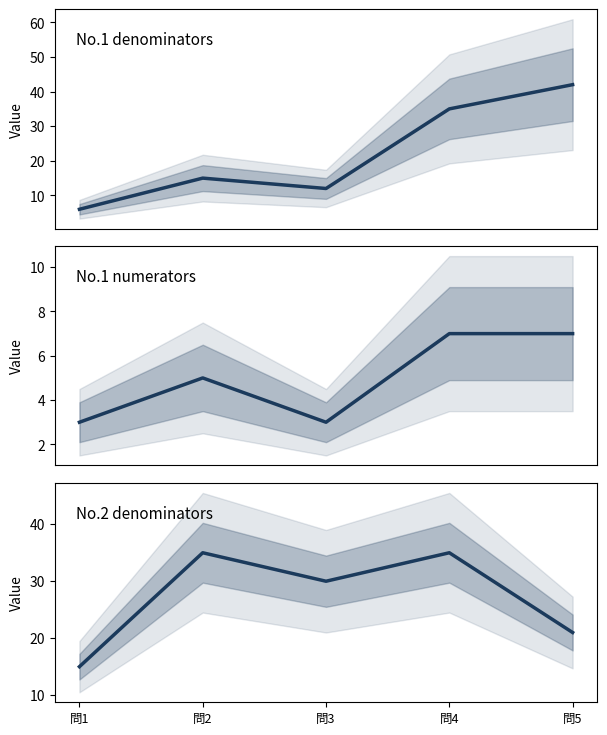

At which category is the sum across all series the highest?

問4